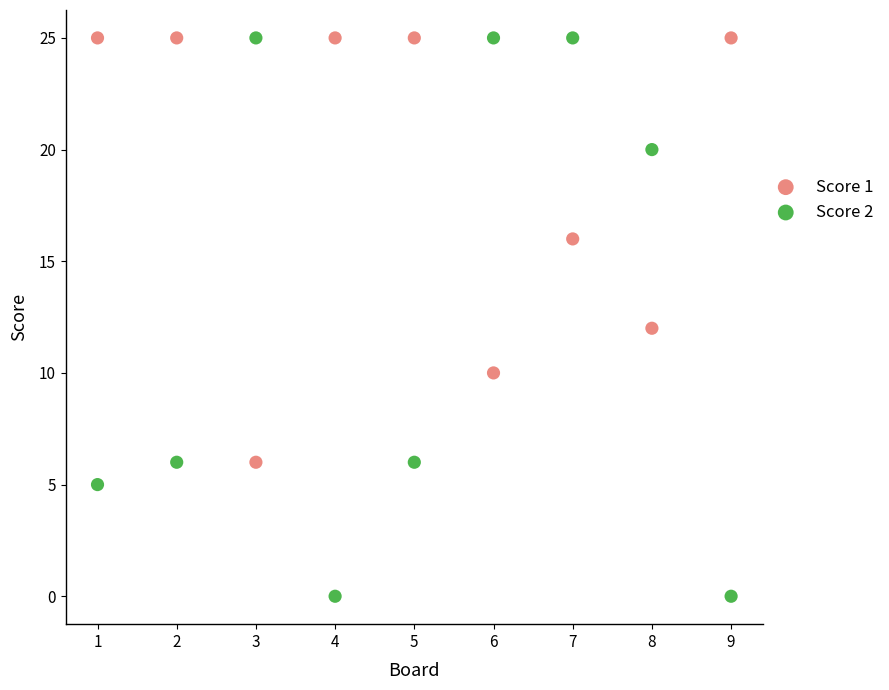

Across all data points, what is the range of Y values (max minus min)?

25